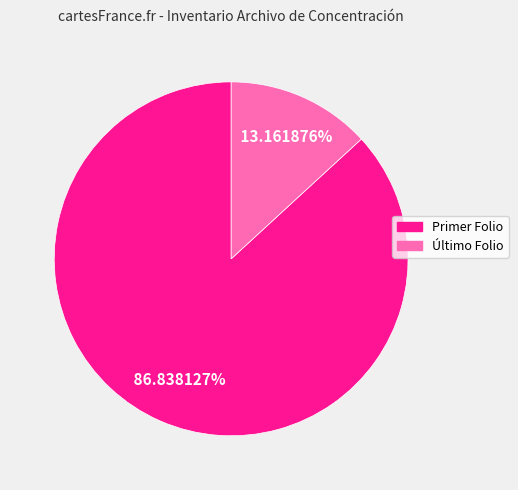

Is there any slice that represents more than half of the pie?

Yes